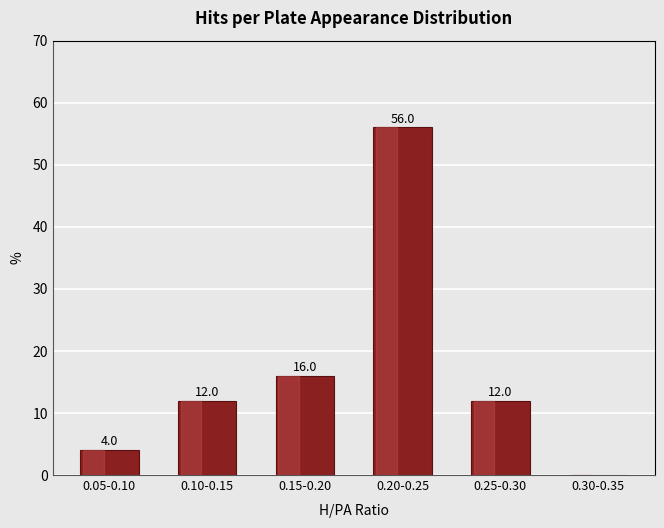

Reading right to left, what are all the values shown in this chart?

0.30-0.35=0.0	0.25-0.30=12.0	0.20-0.25=56.0	0.15-0.20=16.0	0.10-0.15=12.0	0.05-0.10=4.0